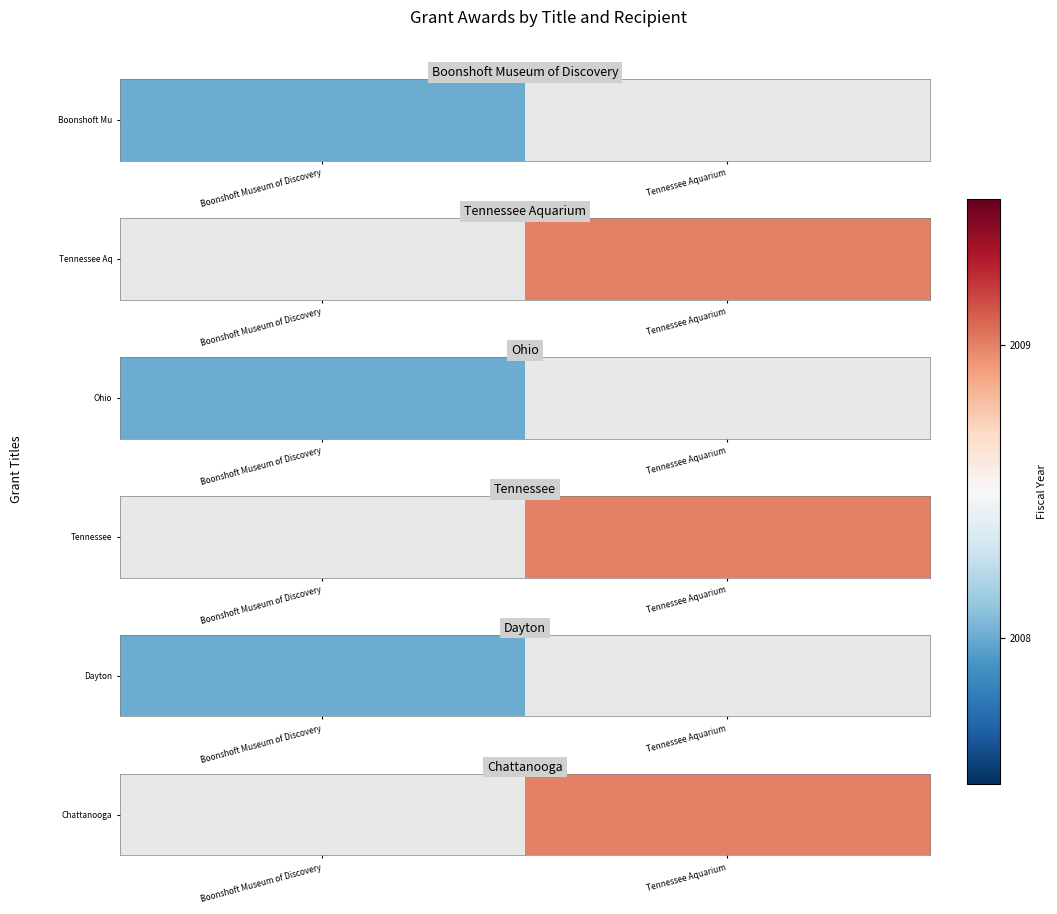

Count the values in the range 0 to 2009.

2